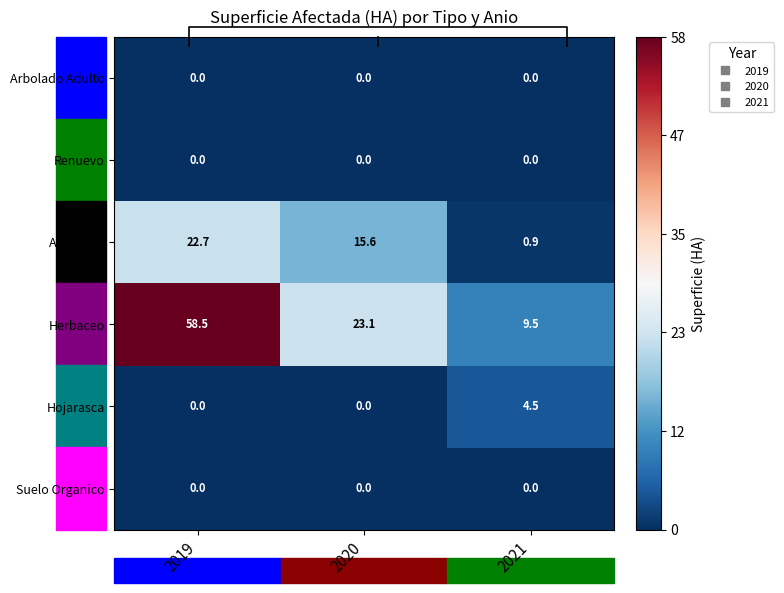

What is the minimum value for Herbaceo?

9.5